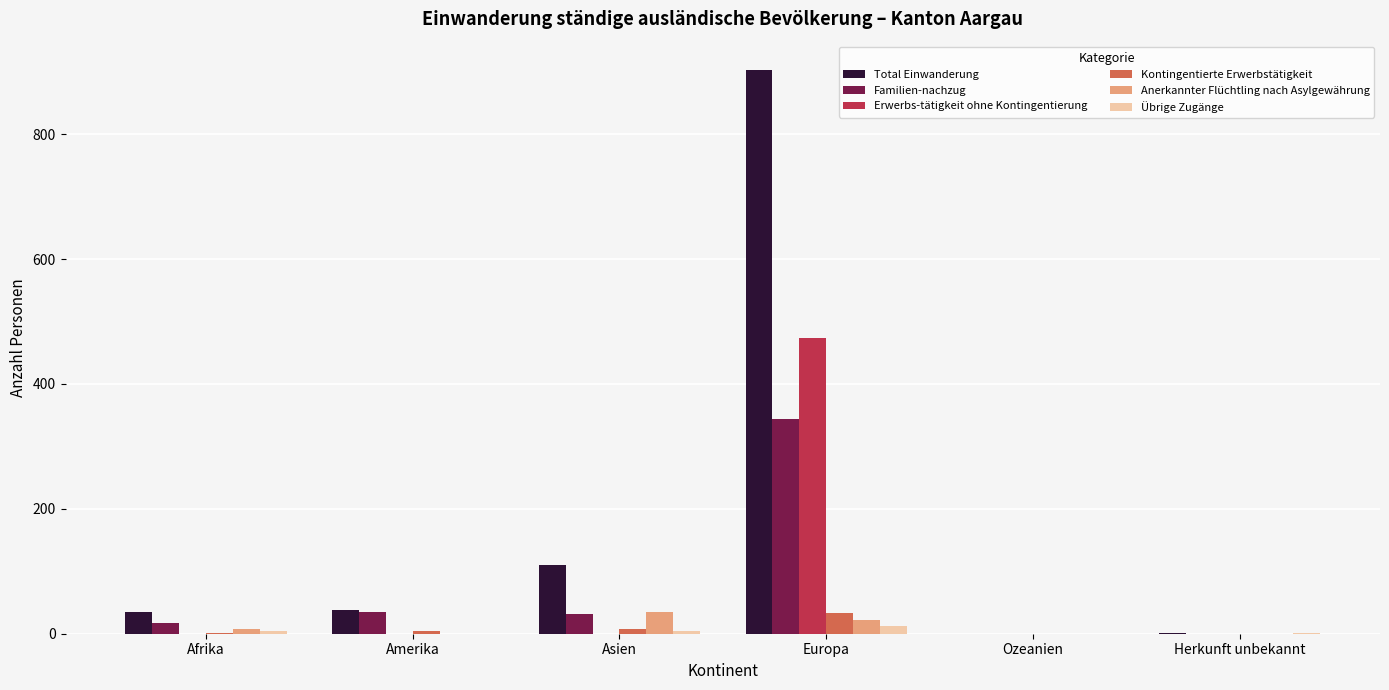

At which label does Familien-nachzug first exceed 31?

Amerika